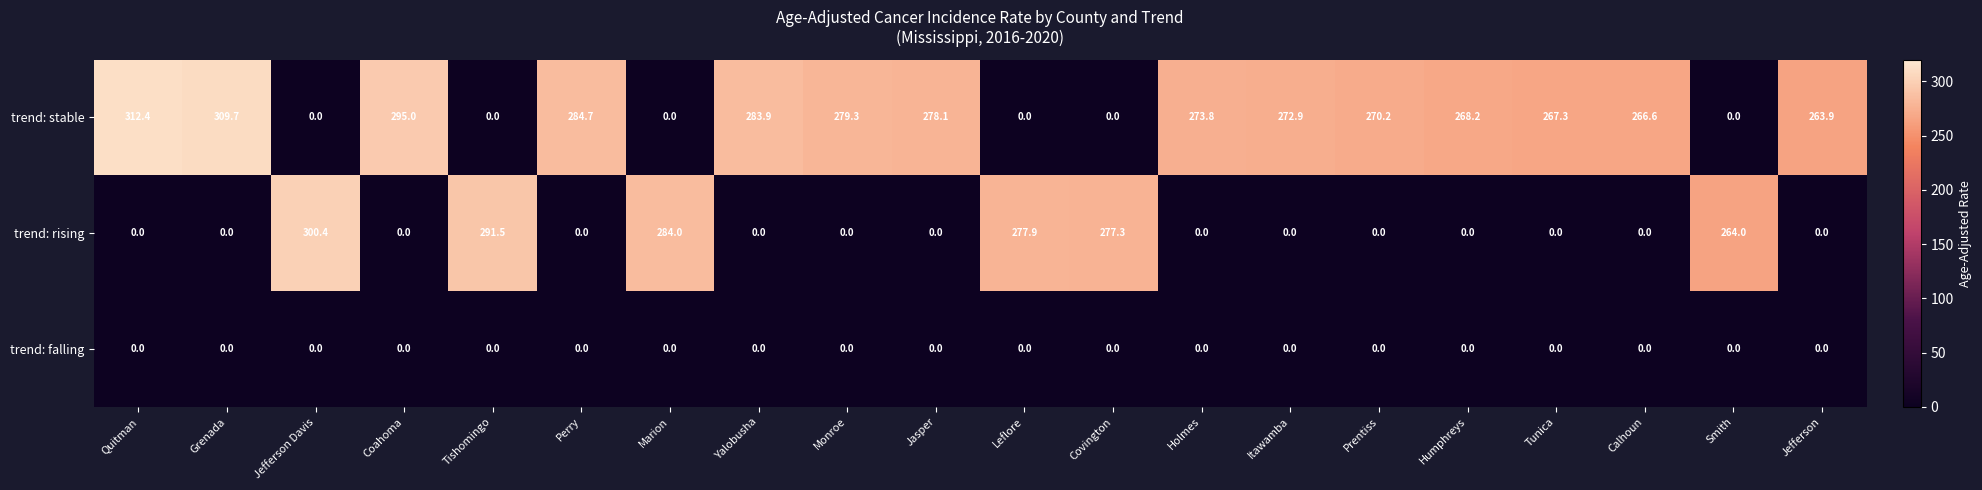

The value of trend: stable at Jefferson is 263.9. True or false?

True